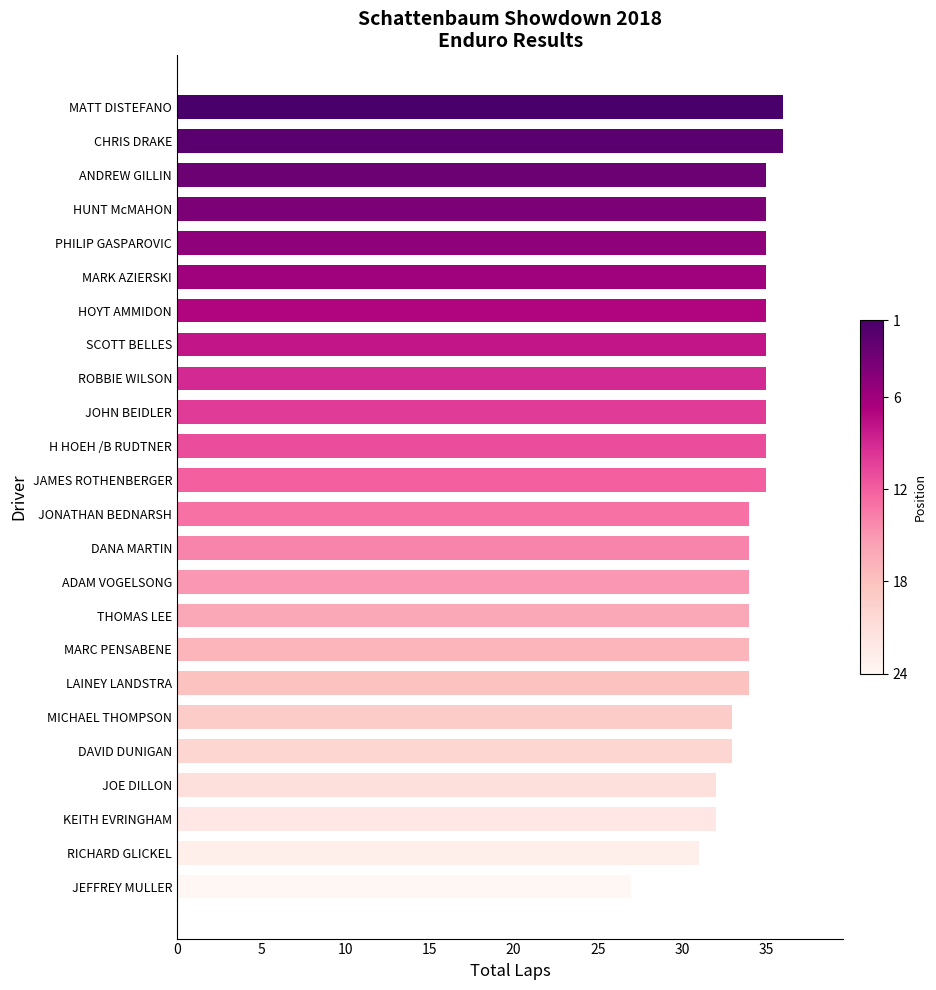

How many categories are shown in the chart?

24